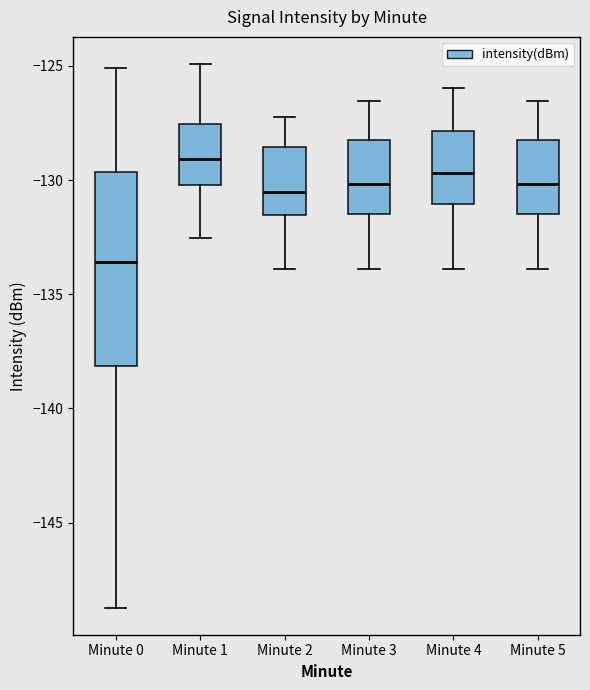

Reading left to right, read every box against the y-axis: the position of its median line, the range the box covers, and the ends of its whiskers. The values are not printed on the chart, so give them approximately, as read against the axis.

Minute 0: median -133.5, box -138.0 to -129.5, whiskers -148.5 to -125.0
Minute 1: median -129.0, box -130.0 to -127.5, whiskers -132.5 to -125.0
Minute 2: median -130.5, box -131.5 to -128.5, whiskers -134.0 to -127.0
Minute 3: median -130.0, box -131.5 to -128.0, whiskers -134.0 to -126.5
Minute 4: median -129.5, box -131.0 to -128.0, whiskers -134.0 to -126.0
Minute 5: median -130.0, box -131.5 to -128.0, whiskers -134.0 to -126.5